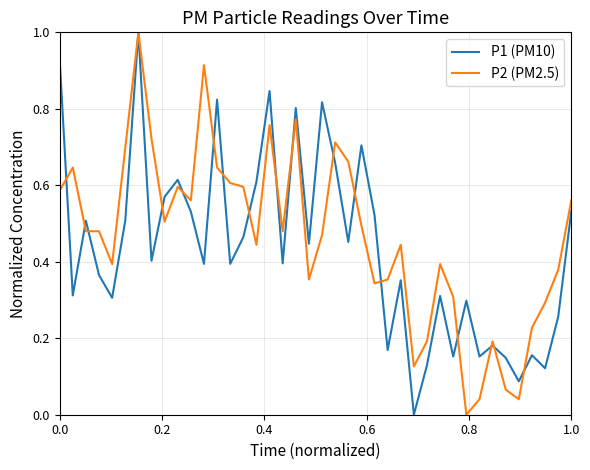

What is the greatest value displayed?

1.0